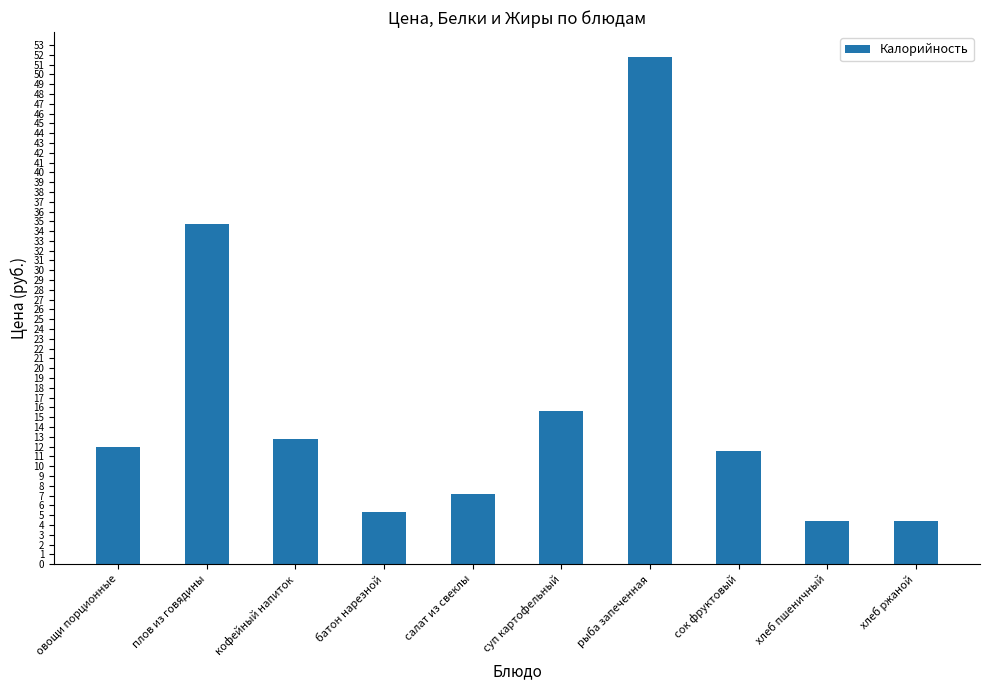

Between батон нарезной and хлеб ржаной, which is larger?

батон нарезной